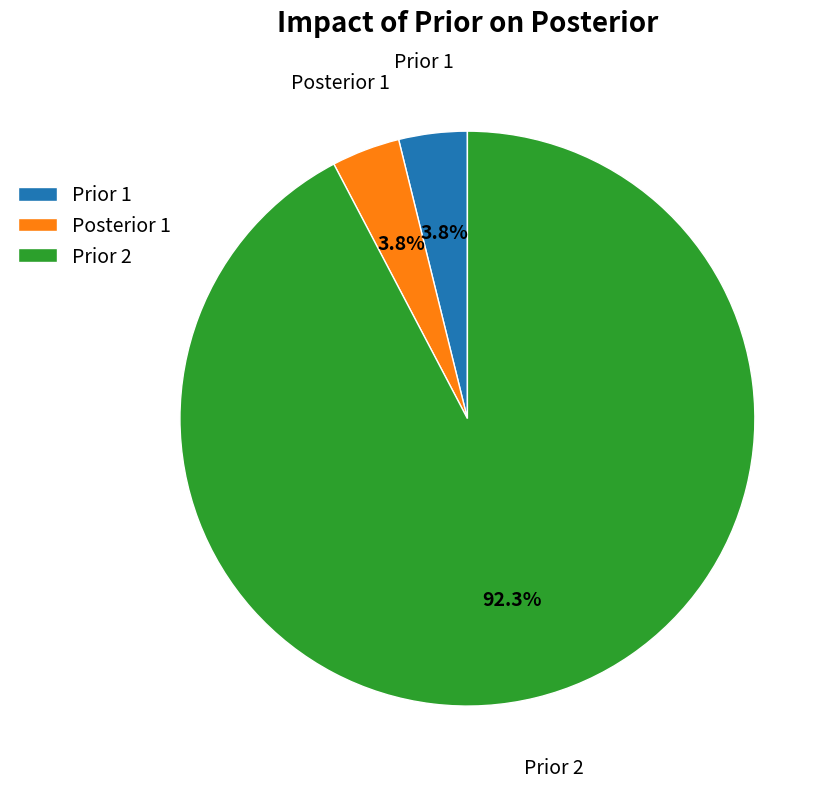

What is the total percentage of Prior 1 and Prior 2?

96.2%